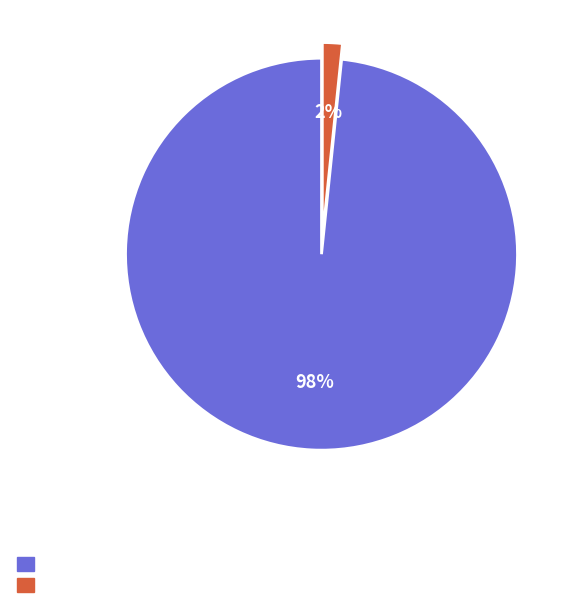

Is there any slice that represents more than half of the pie?

Yes